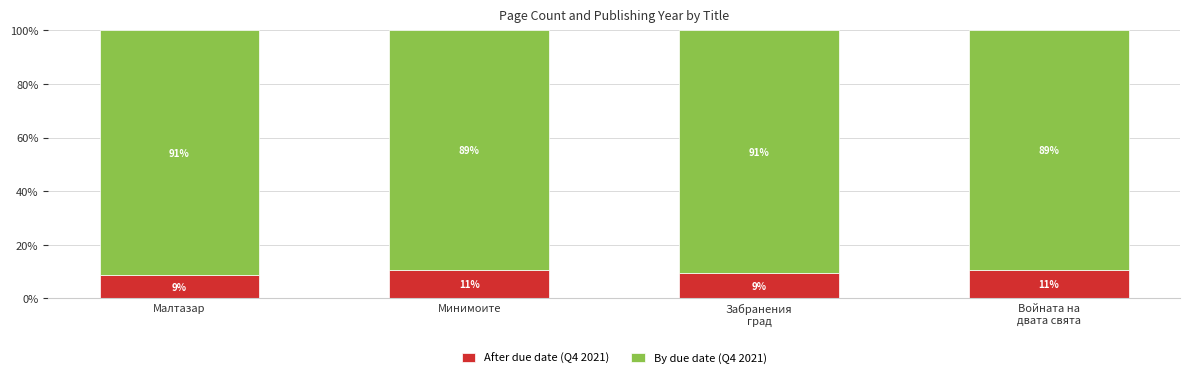

At which label is After due date (Q4 2021) closest to 9?

Малтазар